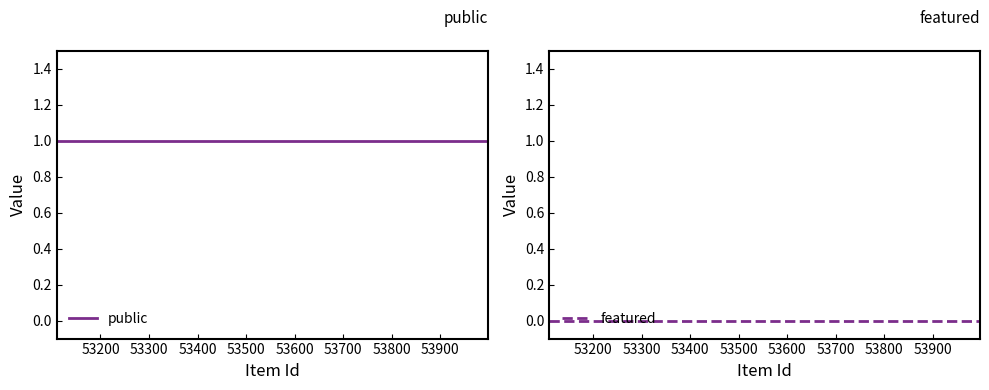

What is the value of the public point at the 6th from the left?

1